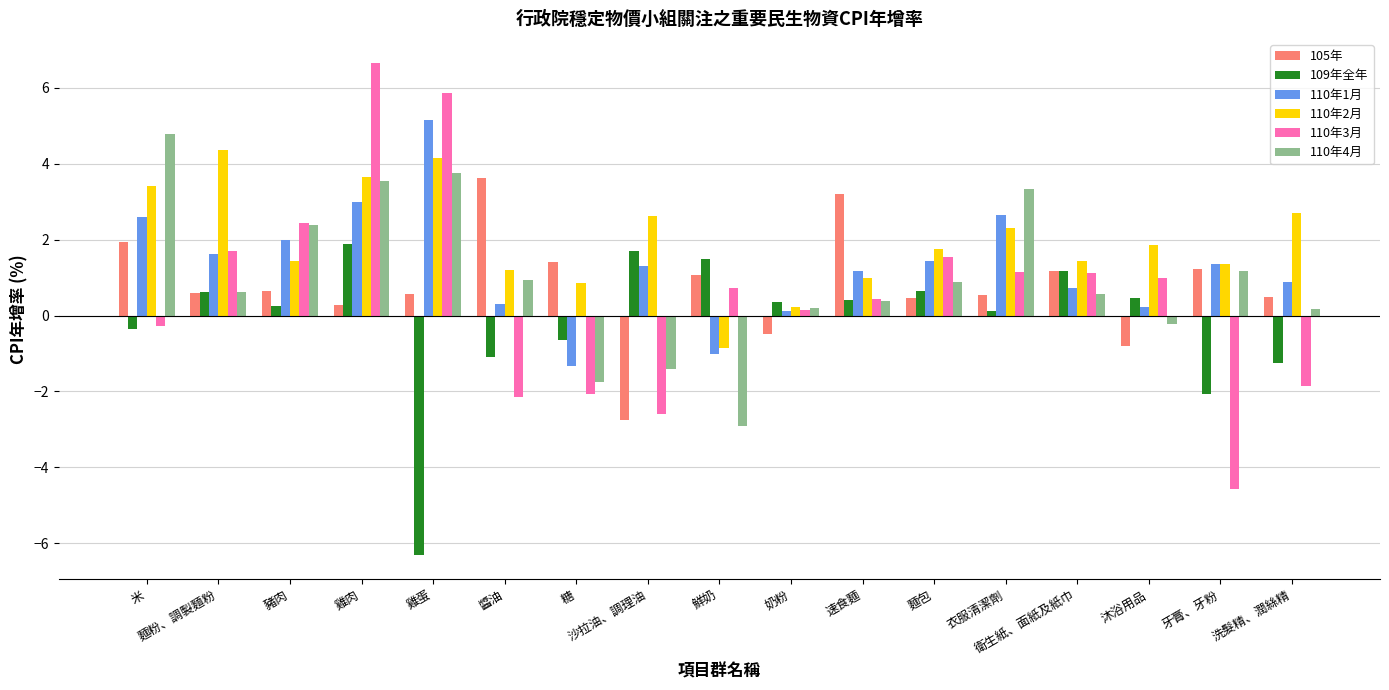

What value does the 105年 series have at 米?

1.9